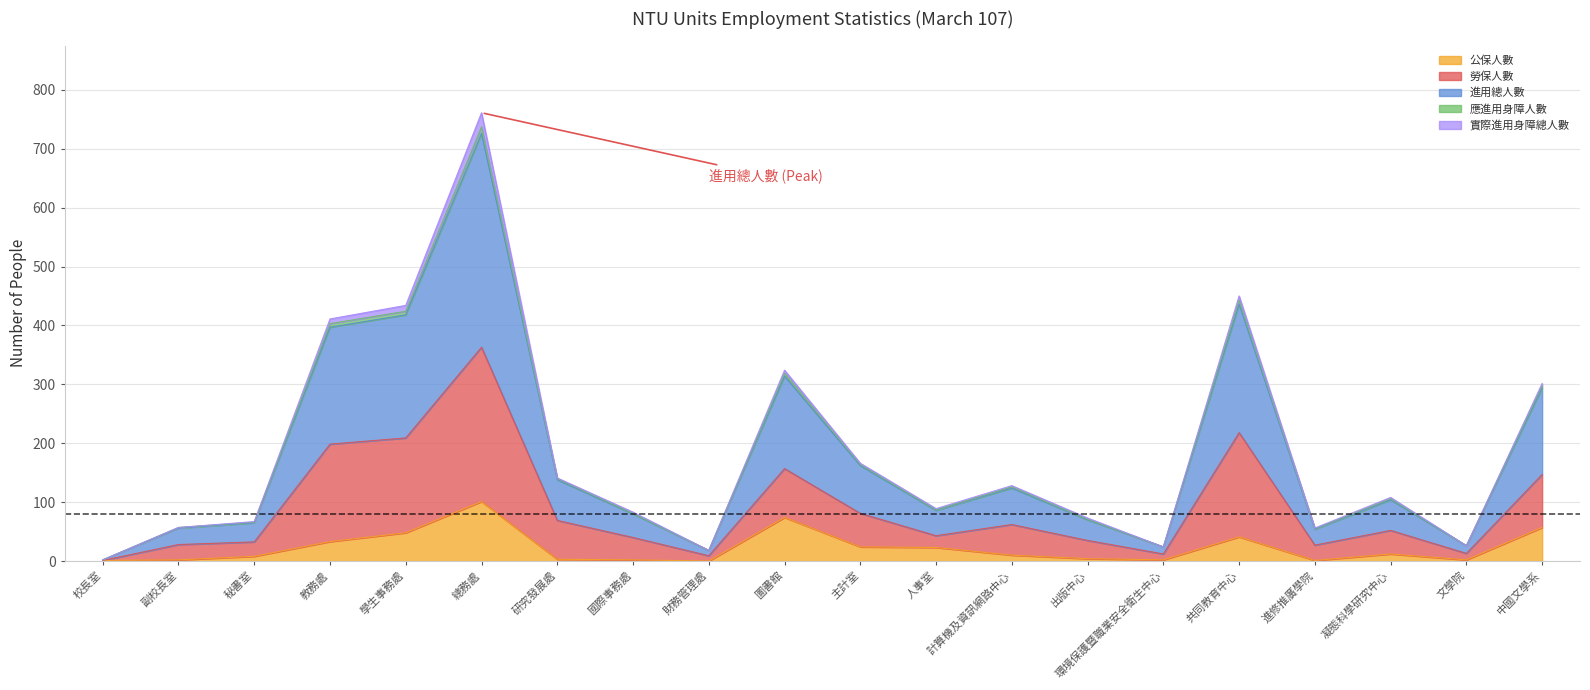

How many lines are shown in the chart?

5